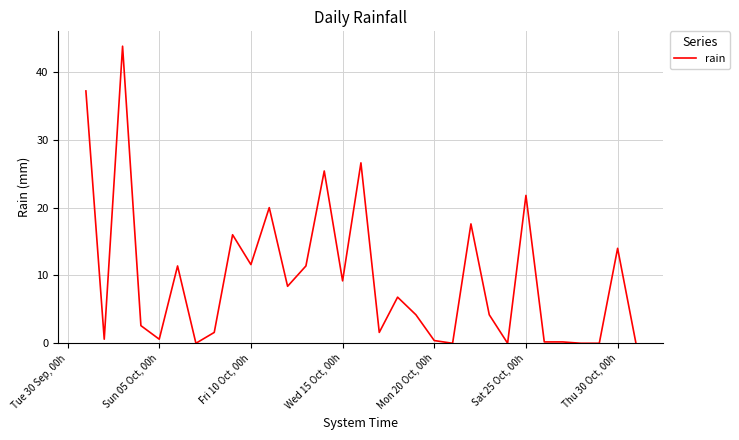

How many lines are shown in the chart?

1